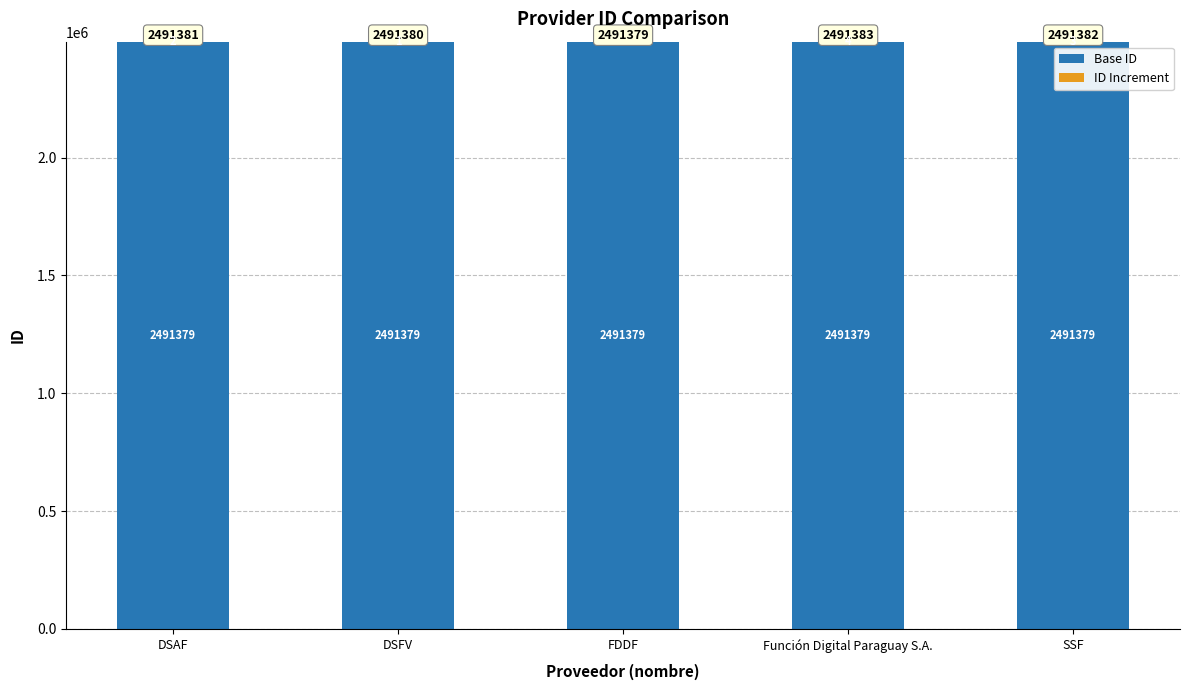

What is the total value across all series at Función Digital Paraguay S.A.?

2491383